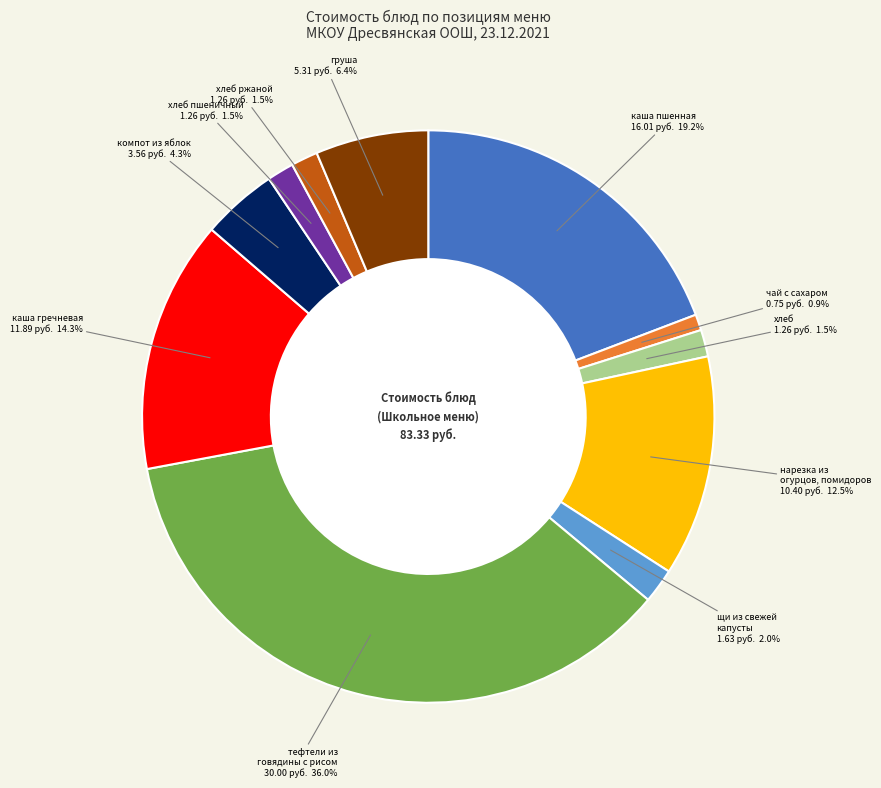

Is there any slice that represents more than half of the pie?

No